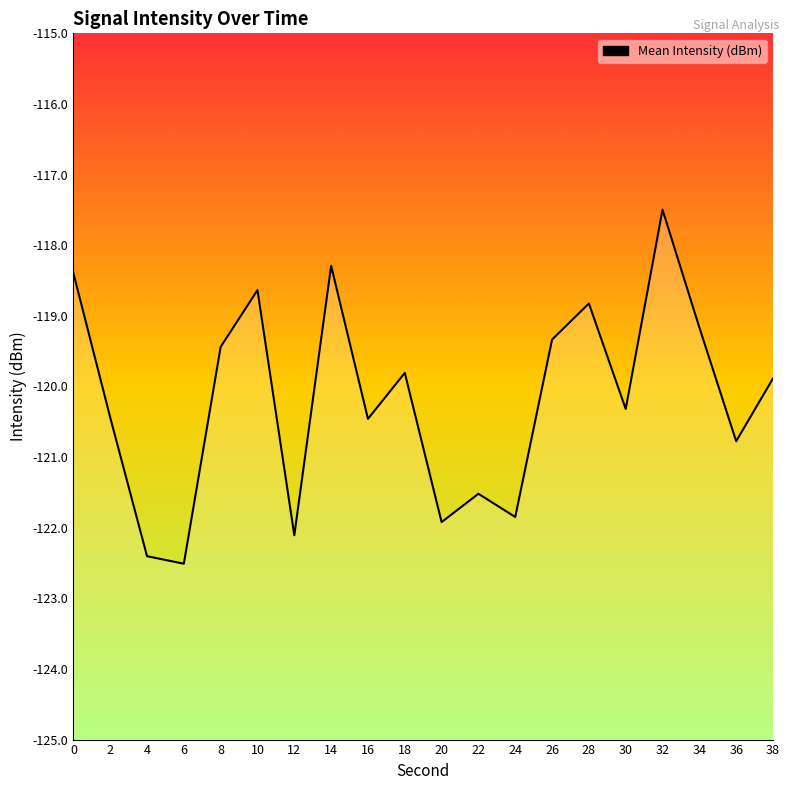

What is the difference between the maximum and minimum values?

5.0